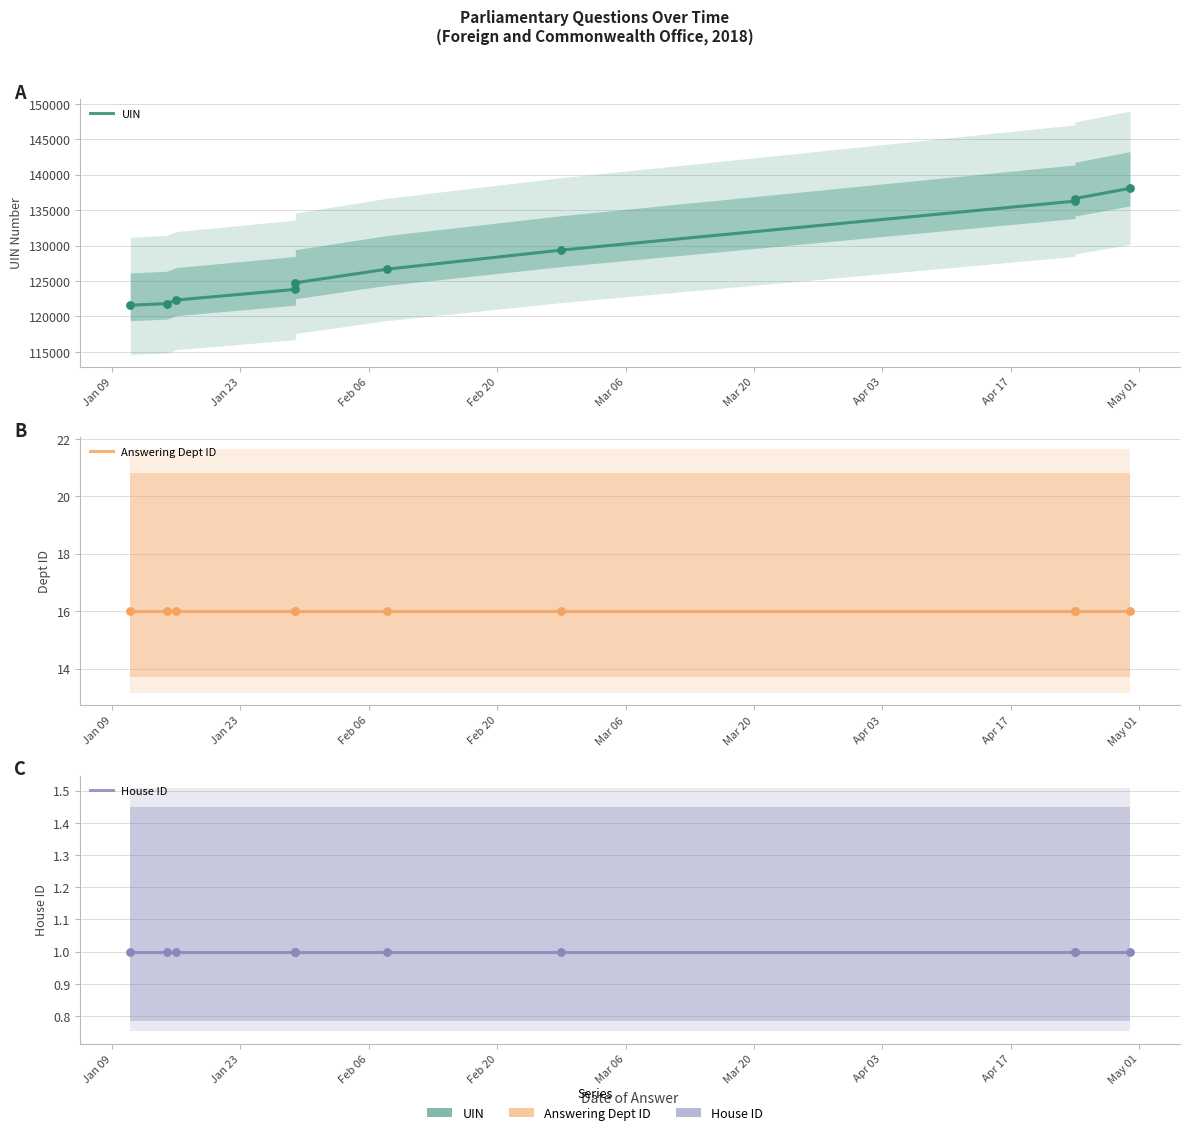

Which series has the largest Y range (max minus min)?

UIN